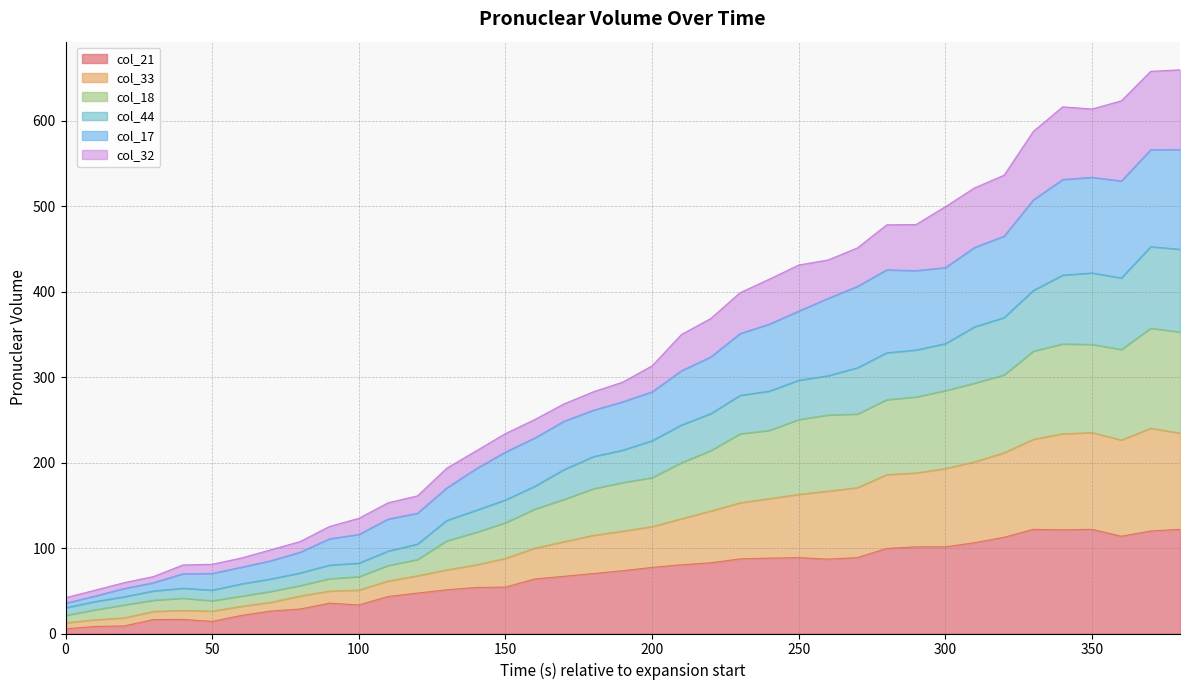

At which label is col_21 closest to 63?

160